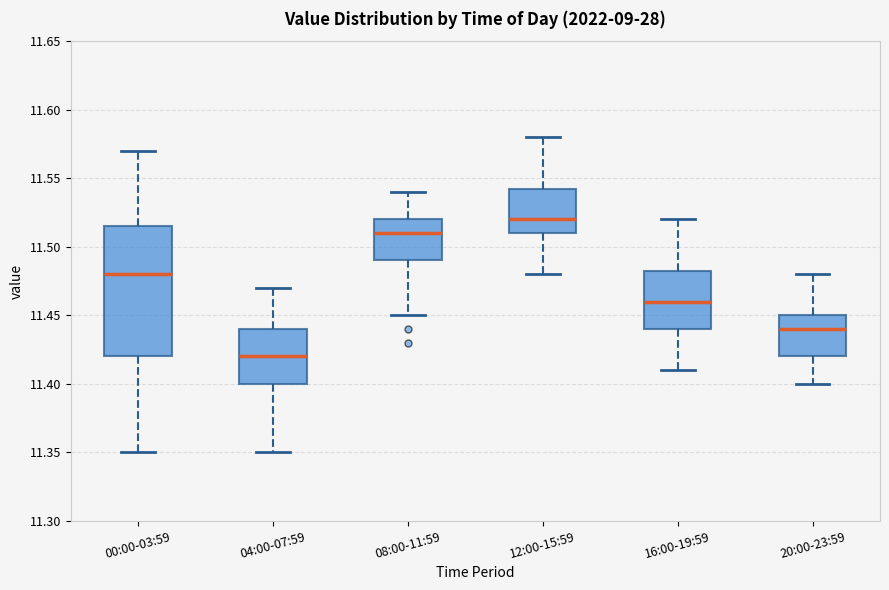

Which box's median line is the lowest?

04:00-07:59